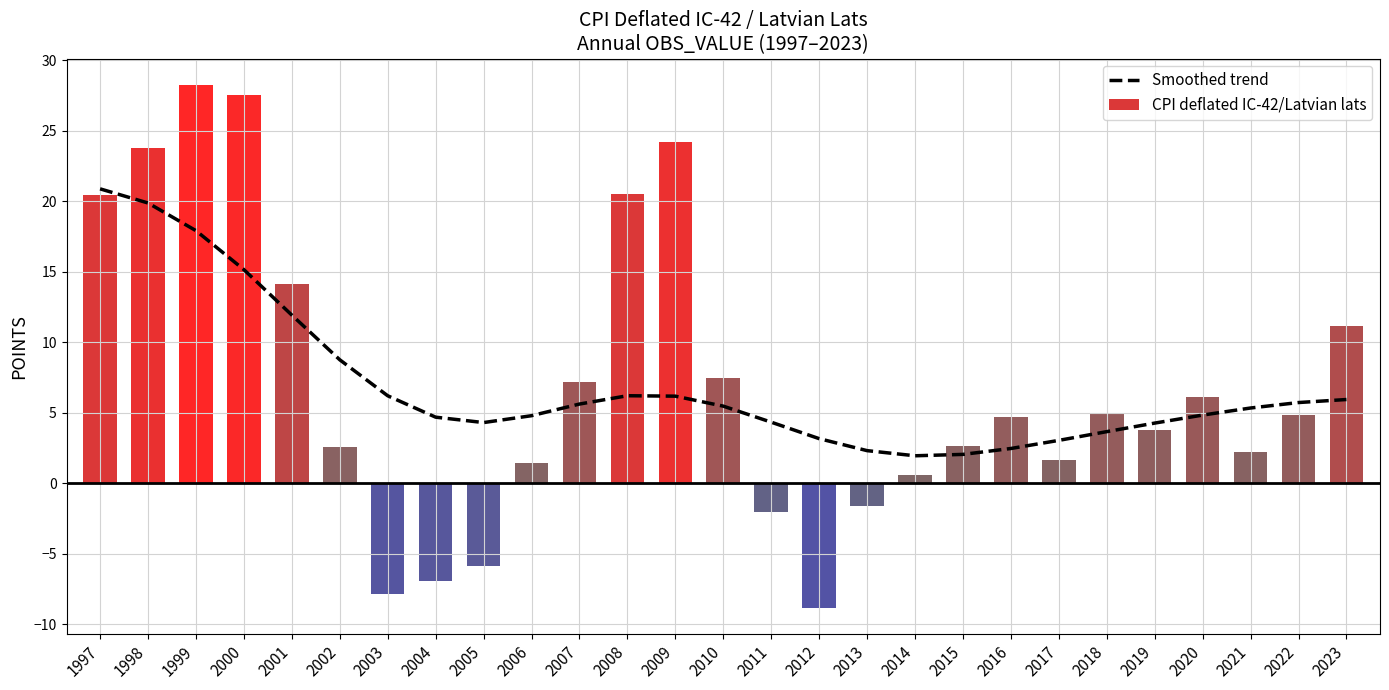

What is the maximum value for CPI deflated IC-42/Latvian lats?

28.3